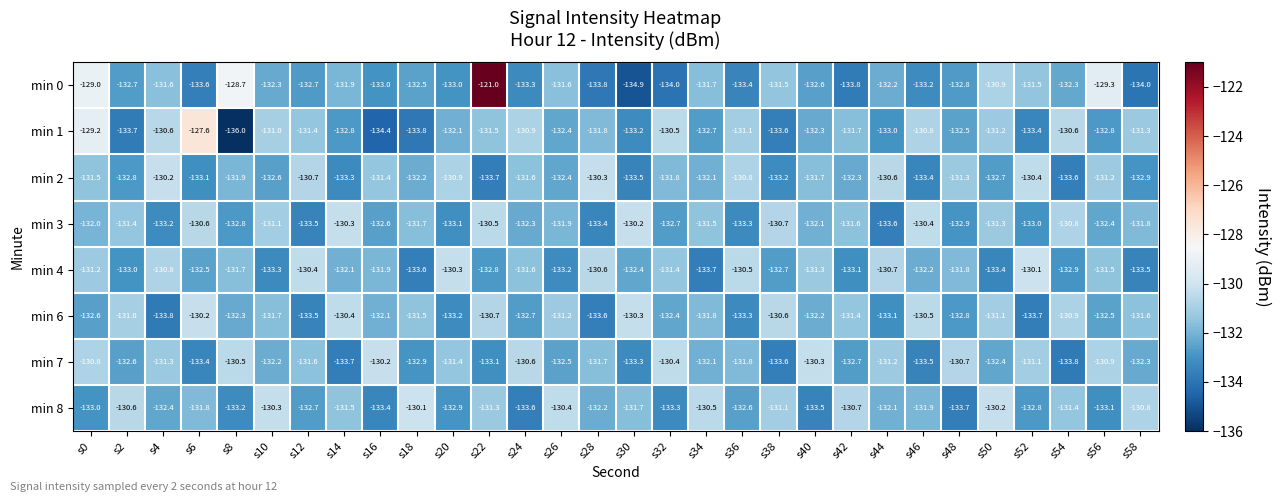

How many distinct data groups are displayed?

8